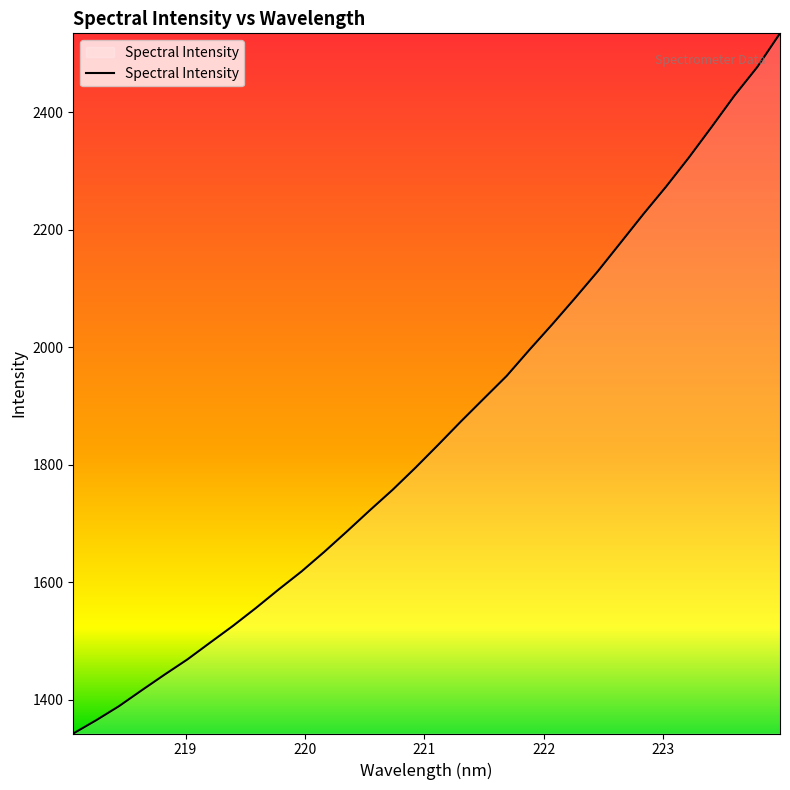

What is the minimum value shown in the chart?

1342.8